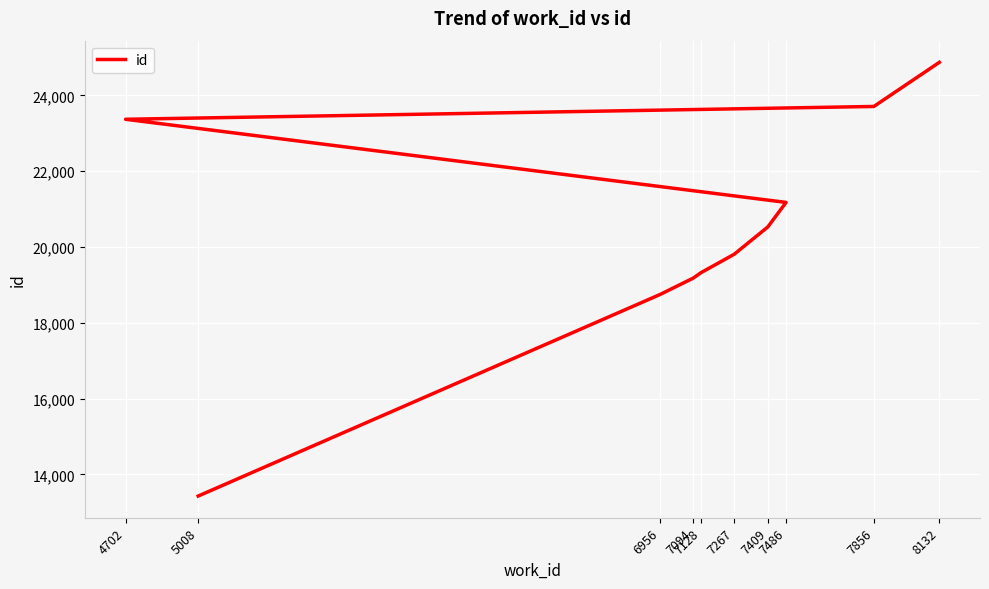

What position from the right is 4702?

3